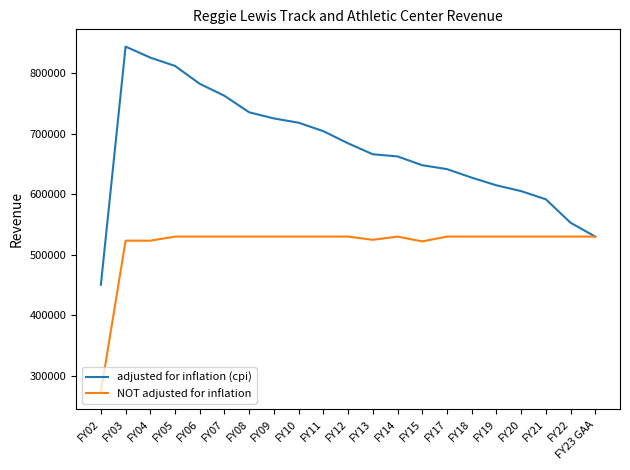

What is the maximum value shown in the chart?

843935